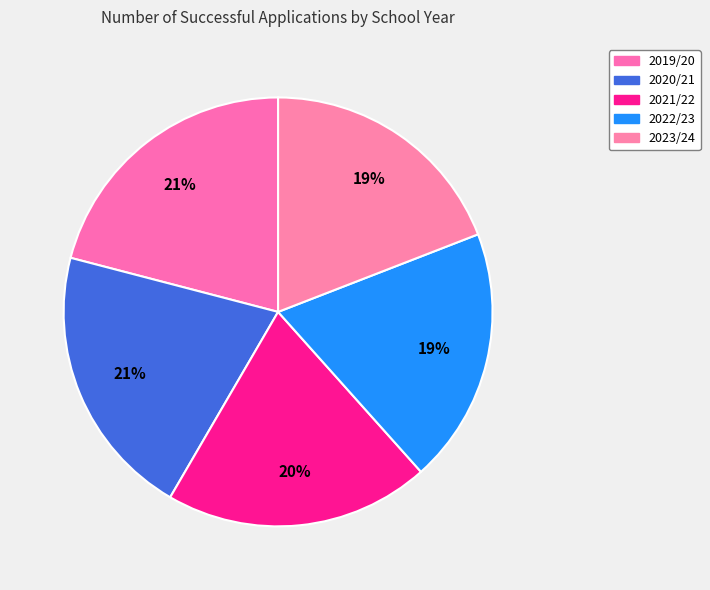

The 2023/24 slice represents 27% of the pie. True or false?

False